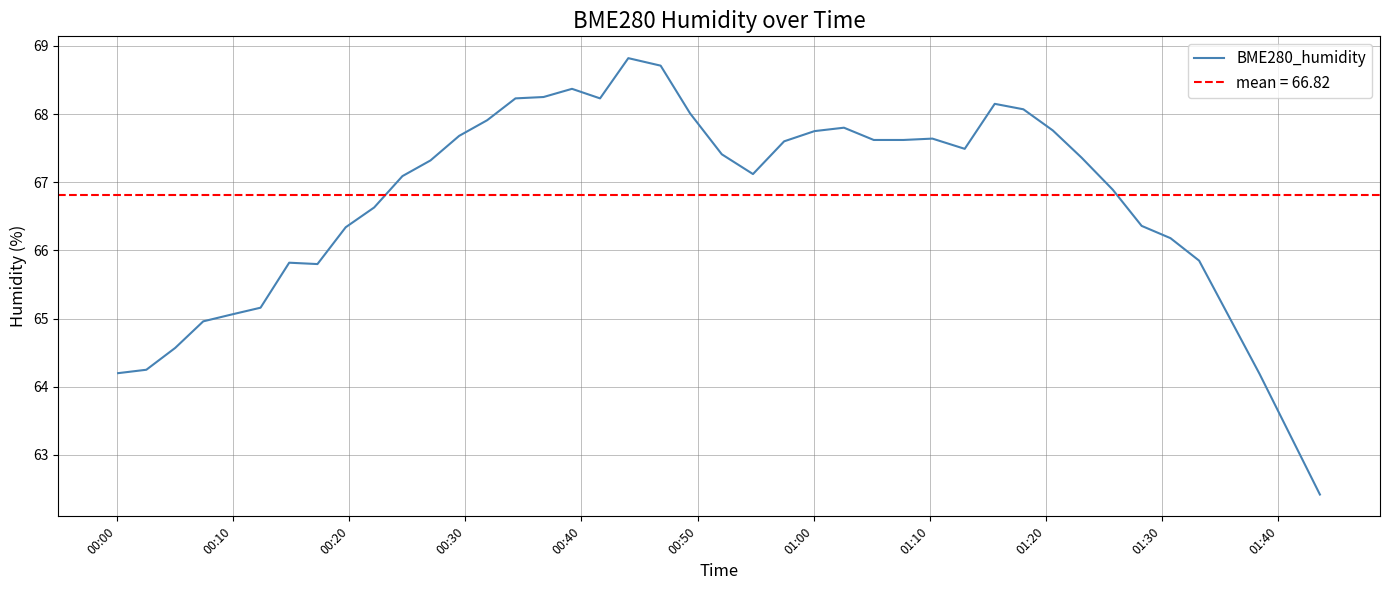

What is the lowest value of the BME280_humidity series?

62.4